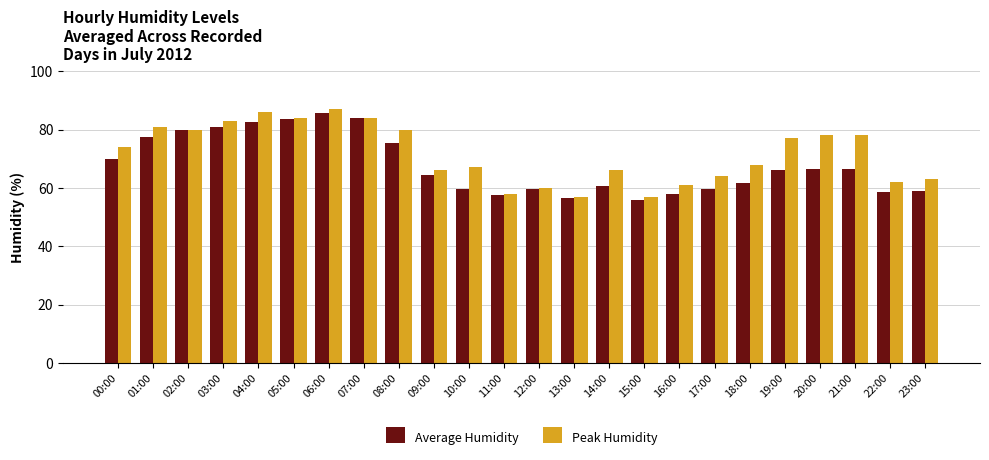

How many bars are there in total?

48